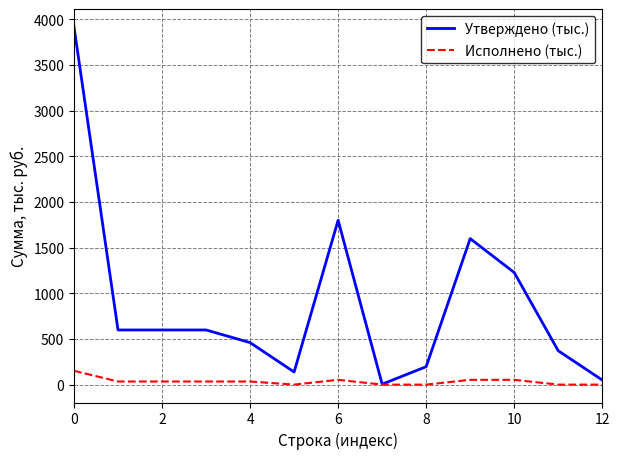

Which series has the widest spread of values?

Утверждено (тыс.)